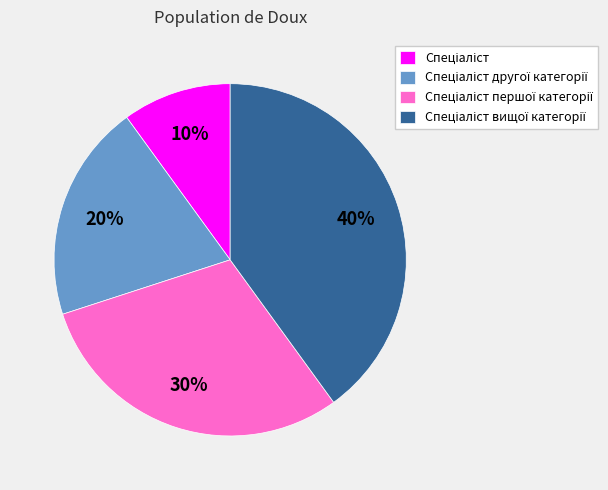

Does any single category account for the majority?

No